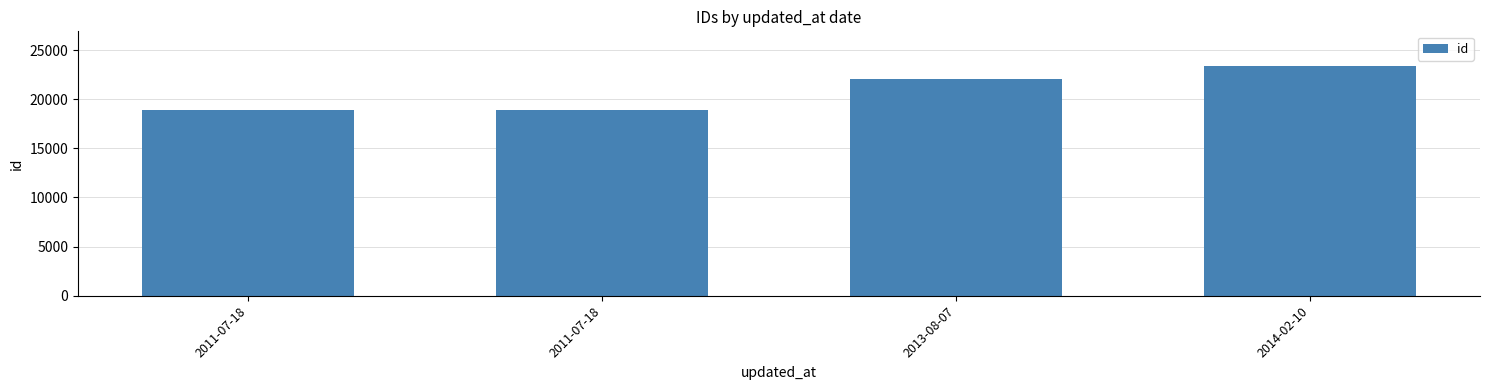

Are the bars horizontal?

No